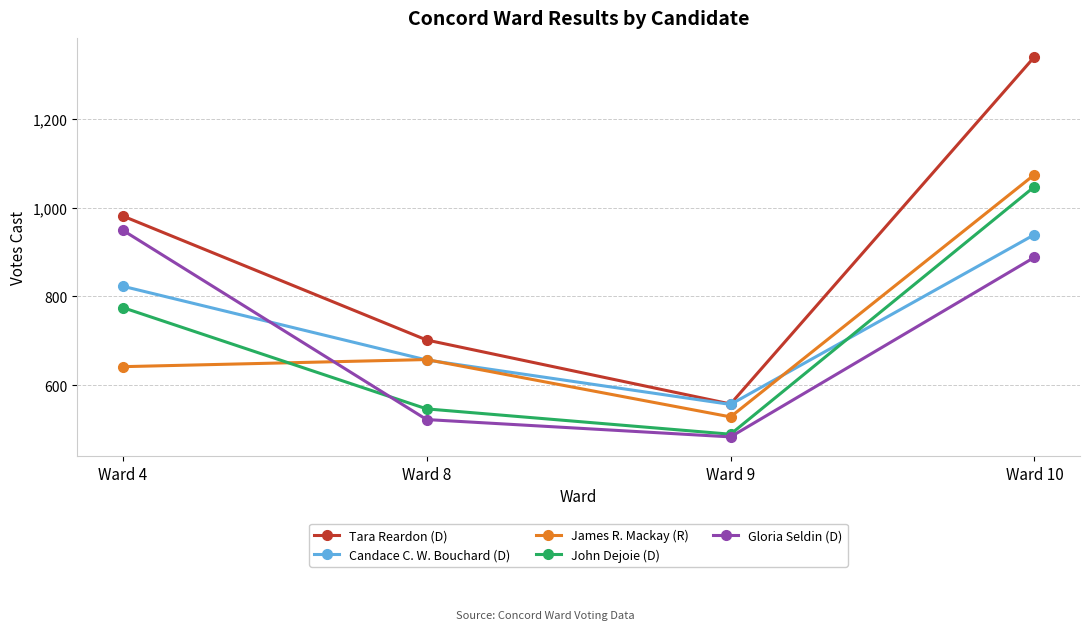

Where is Candace C. W. Bouchard (D) nearest to the value 748?

Ward 4